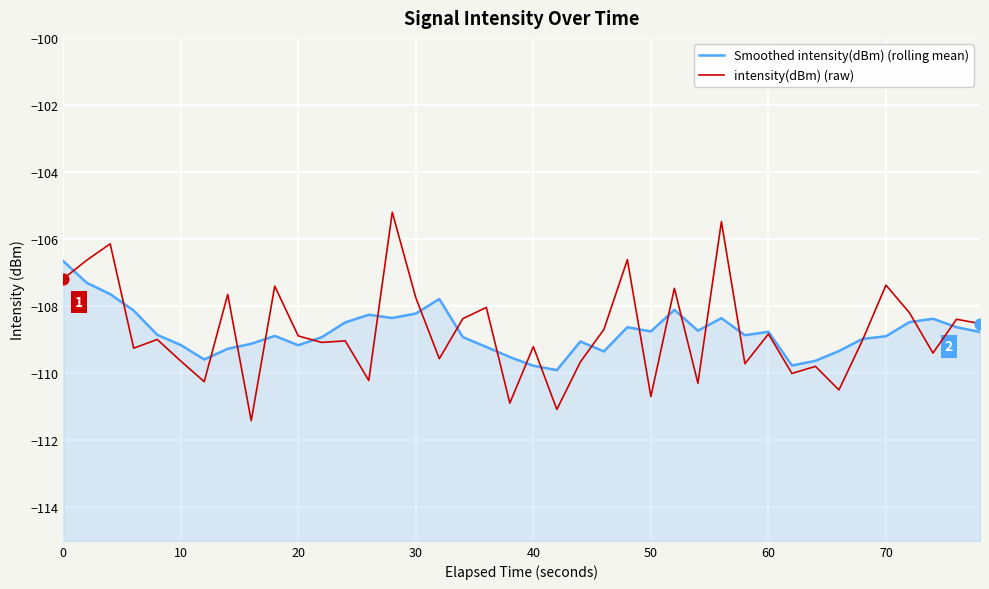

Is the value of Smoothed intensity(dBm) (rolling mean) at 37 greater than the value of intensity(dBm) (raw) at 39?

Yes